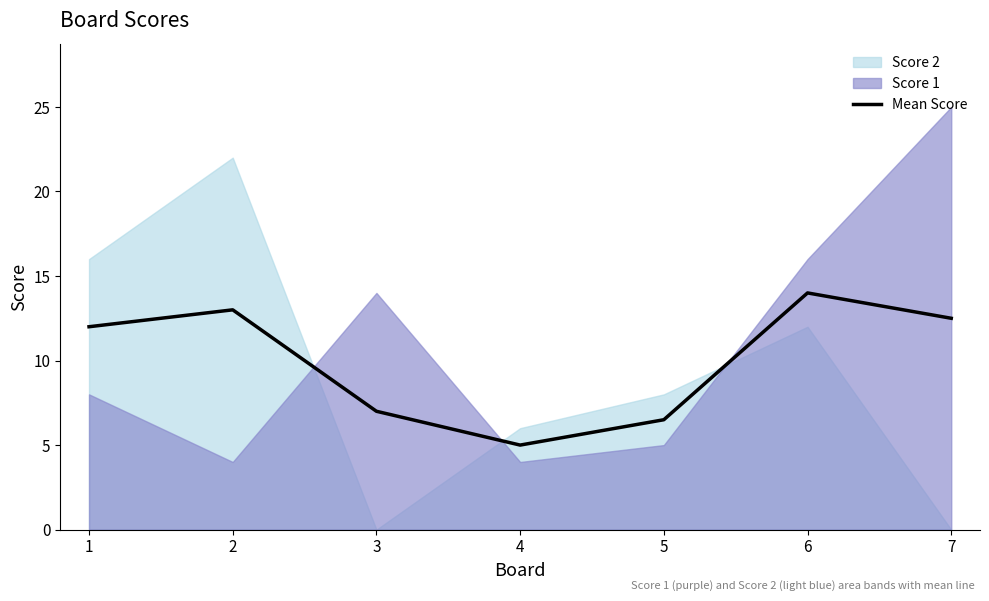

What is the minimum value for Mean Score?

5.0